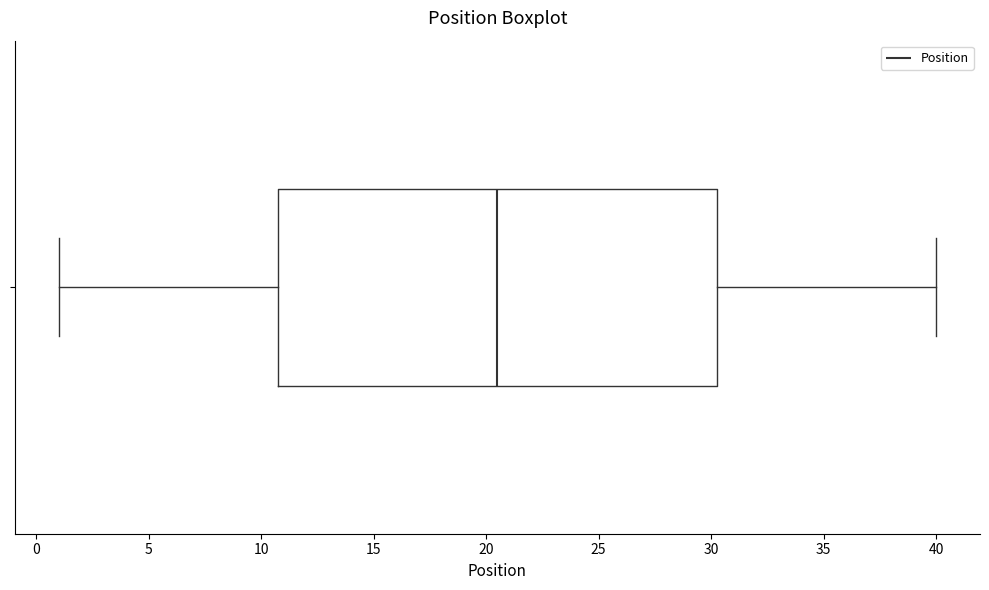

Read this box plot against the x-axis: the position of the median line, the range covered by the box, and the ends of both whiskers. The values are not printed on the chart, so give them approximately, as read against the axis.

median 20.5, box 11.0 to 30.5, whiskers 1.0 to 40.0